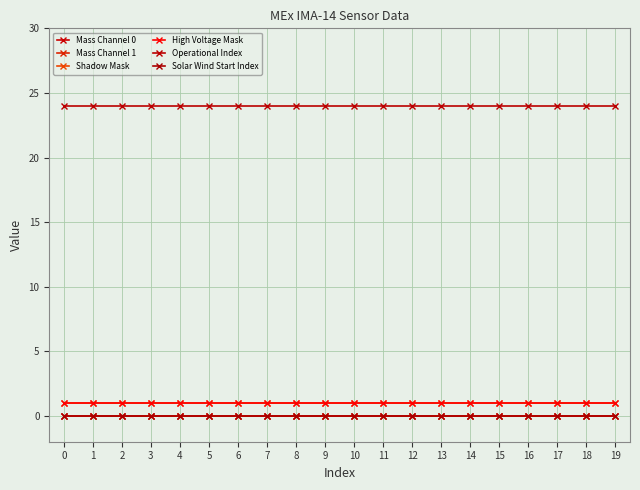

Reading left to right, transcribe all the data shown in this chart.

Mass Channel 0: 0	0	0	0	0	0	0	0	0	0	0	0	0	0	0	0	0	0	0	0
Mass Channel 1: 0	0	0	0	0	0	0	0	0	0	0	0	0	0	0	0	0	0	0	0
Shadow Mask: 1	1	1	1	1	1	1	1	1	1	1	1	1	1	1	1	1	1	1	1
High Voltage Mask: 1	1	1	1	1	1	1	1	1	1	1	1	1	1	1	1	1	1	1	1
Operational Index: 24	24	24	24	24	24	24	24	24	24	24	24	24	24	24	24	24	24	24	24
Solar Wind Start Index: 0	0	0	0	0	0	0	0	0	0	0	0	0	0	0	0	0	0	0	0